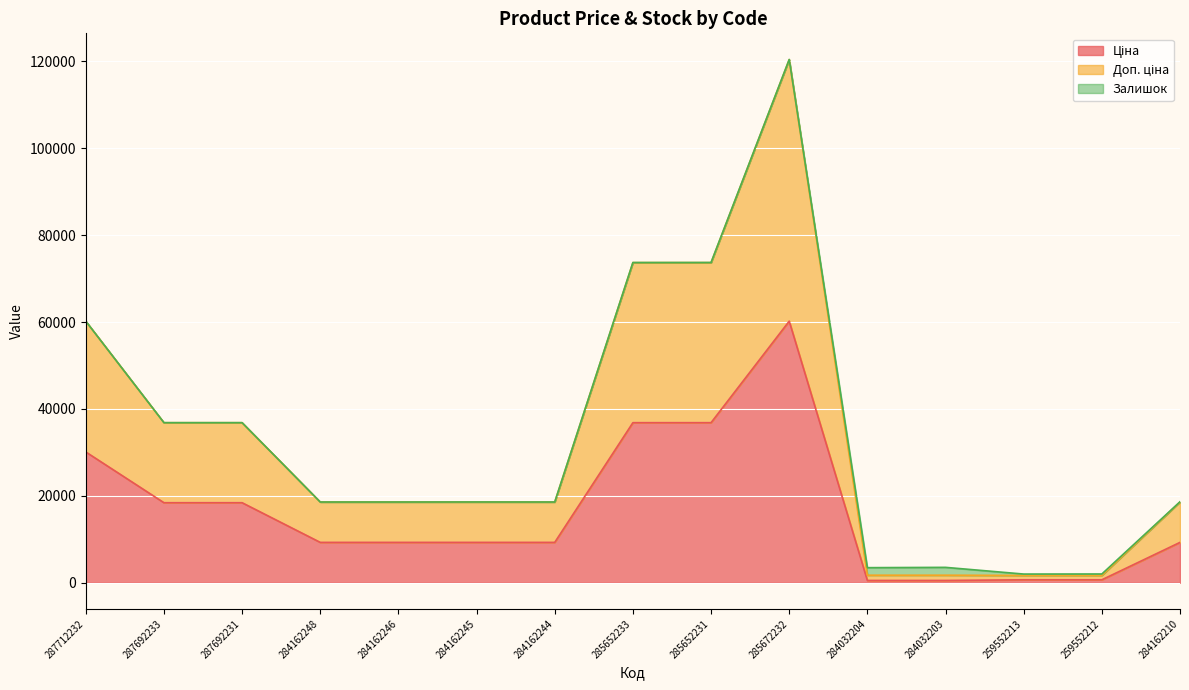

At which category is the sum across all series the highest?

285672232